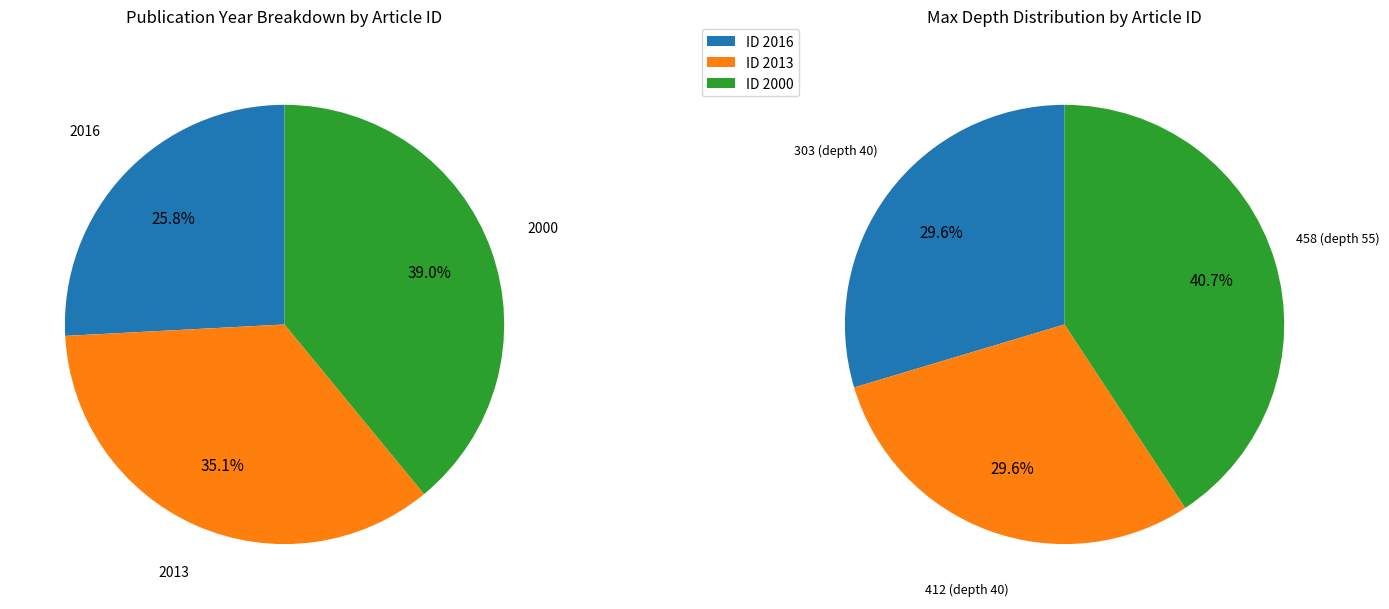

Rank the categories by value from lowest to highest.

2016, 2013, 2000